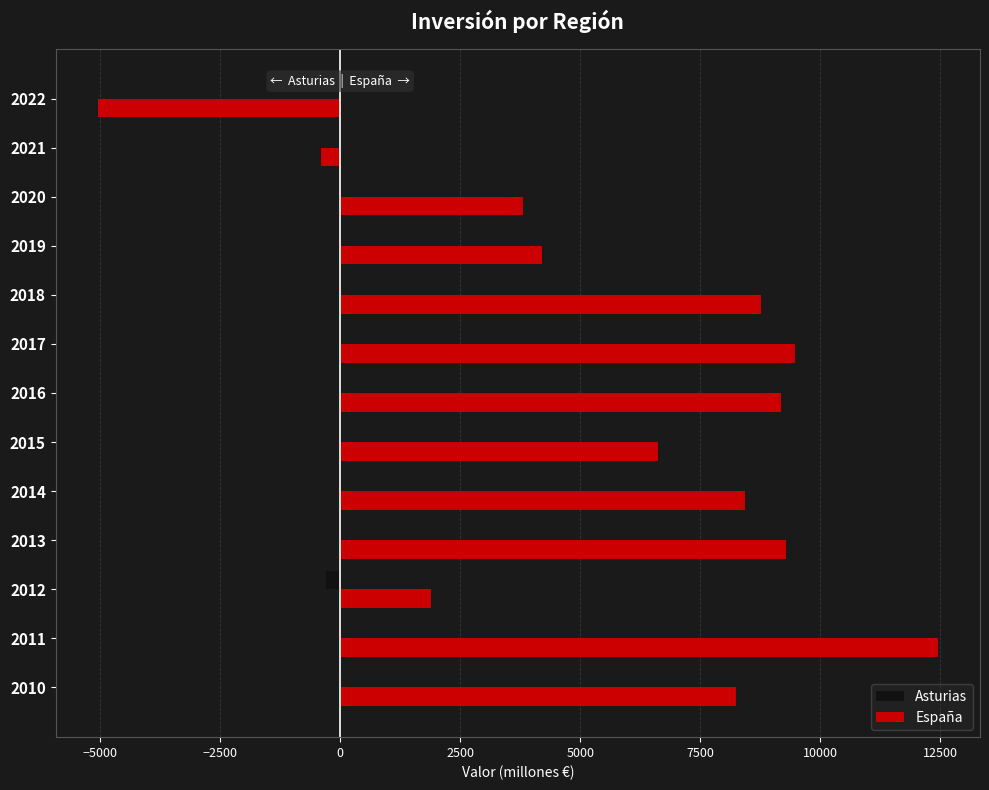

At which category is the sum across all series the highest?

2011